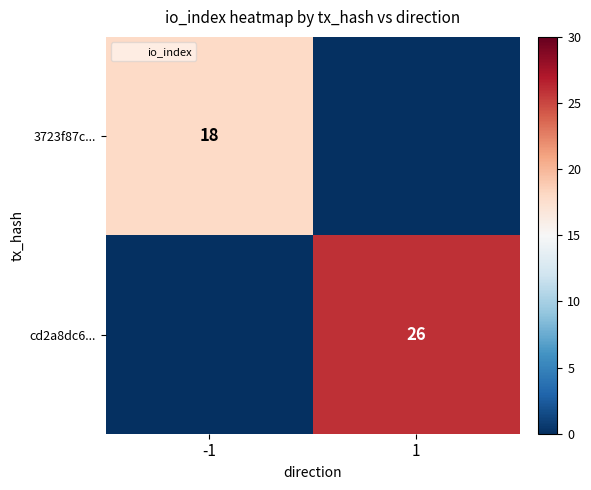

Which has a higher value, 1 or -1?

-1